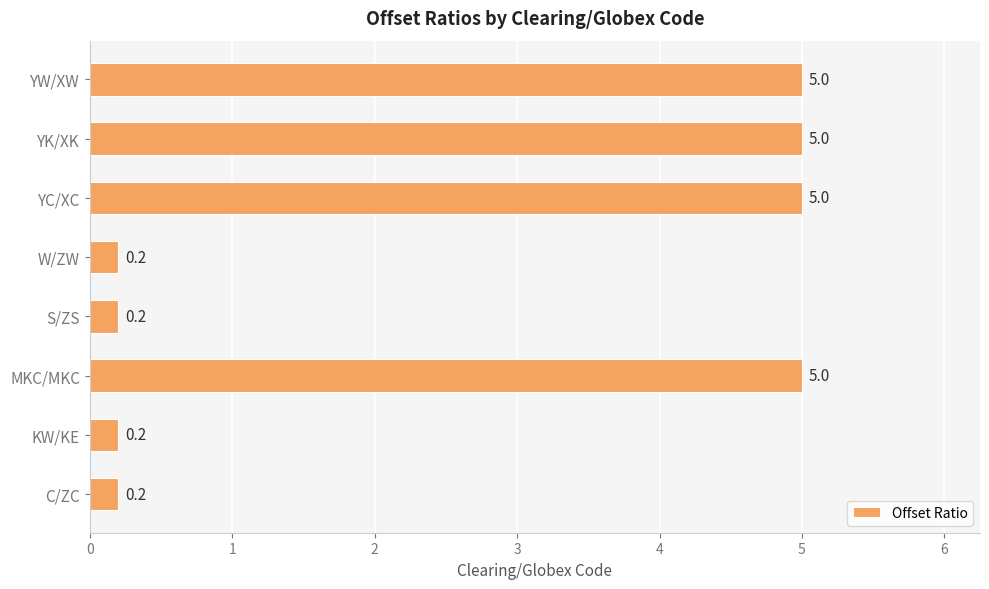

The chart shows a value of 0.4 at KW/KE. True or false?

False